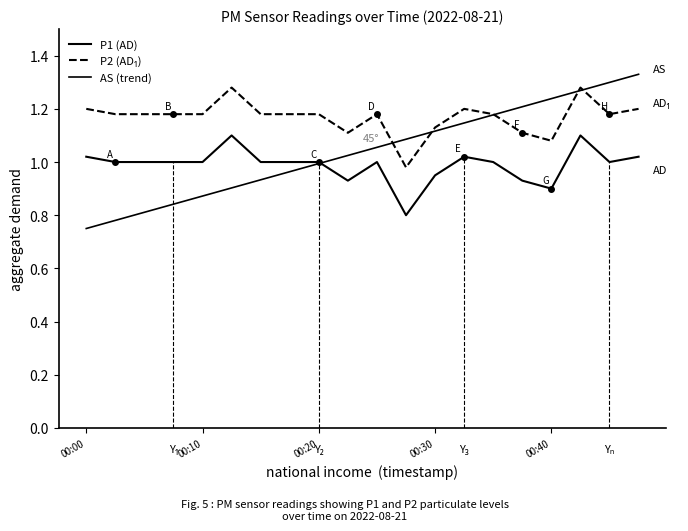

Where do AS (trend) and P1 (AD) first cross each other?

8 and 9